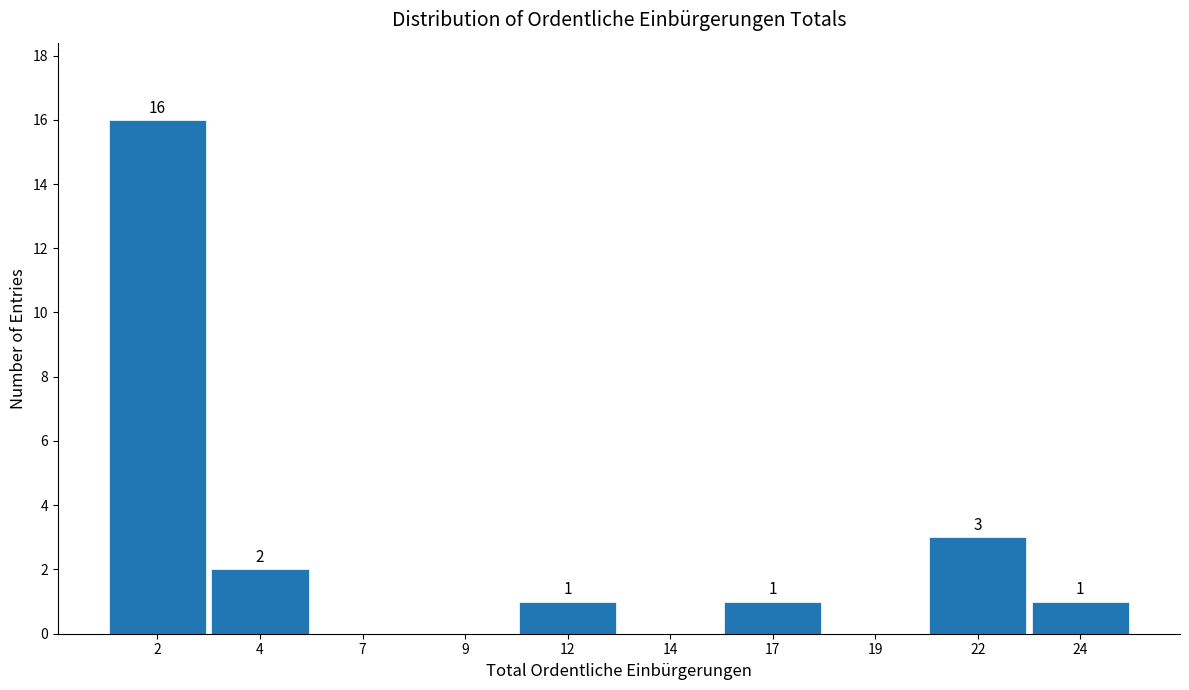

Reading left to right, what are all the values shown in this chart?

2=16	4=2	7=0	9=0	12=1	14=0	17=1	19=0	22=3	24=1